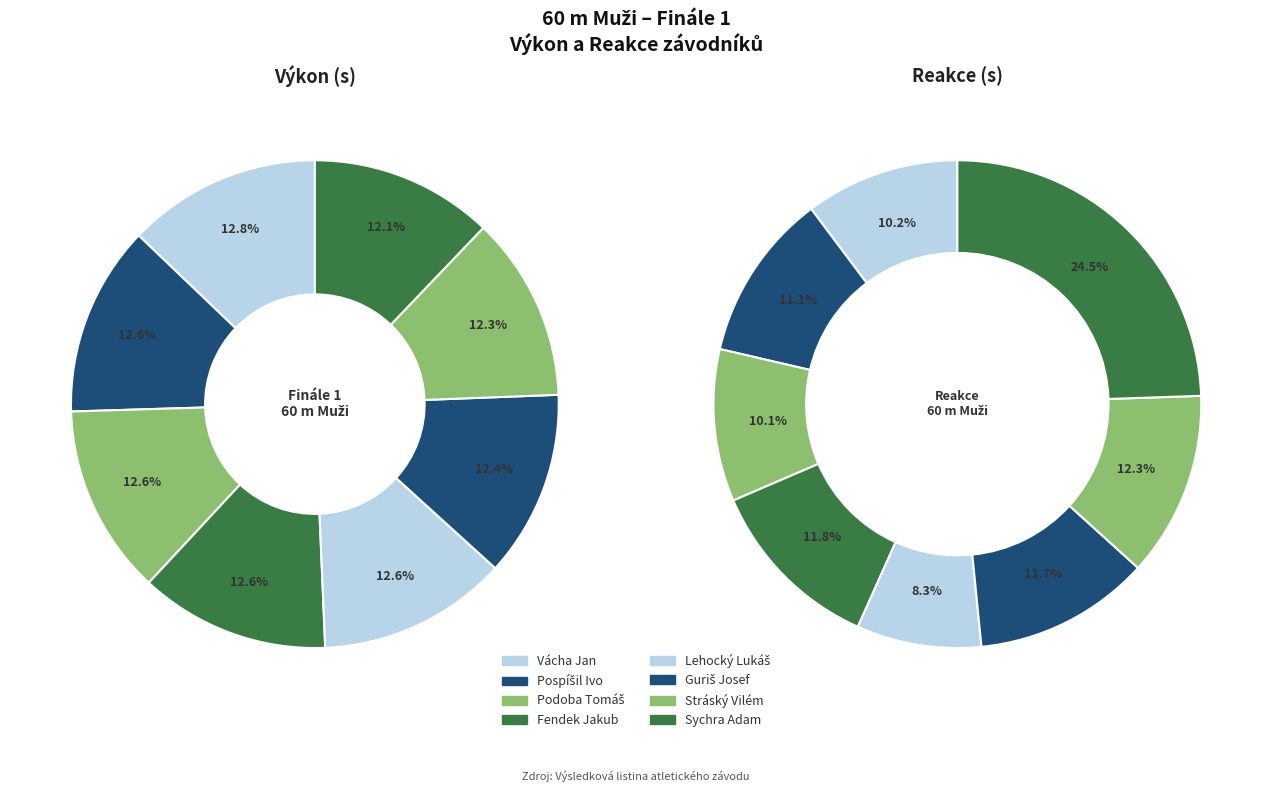

What is the smallest slice in the pie chart?

Lehocký Lukáš